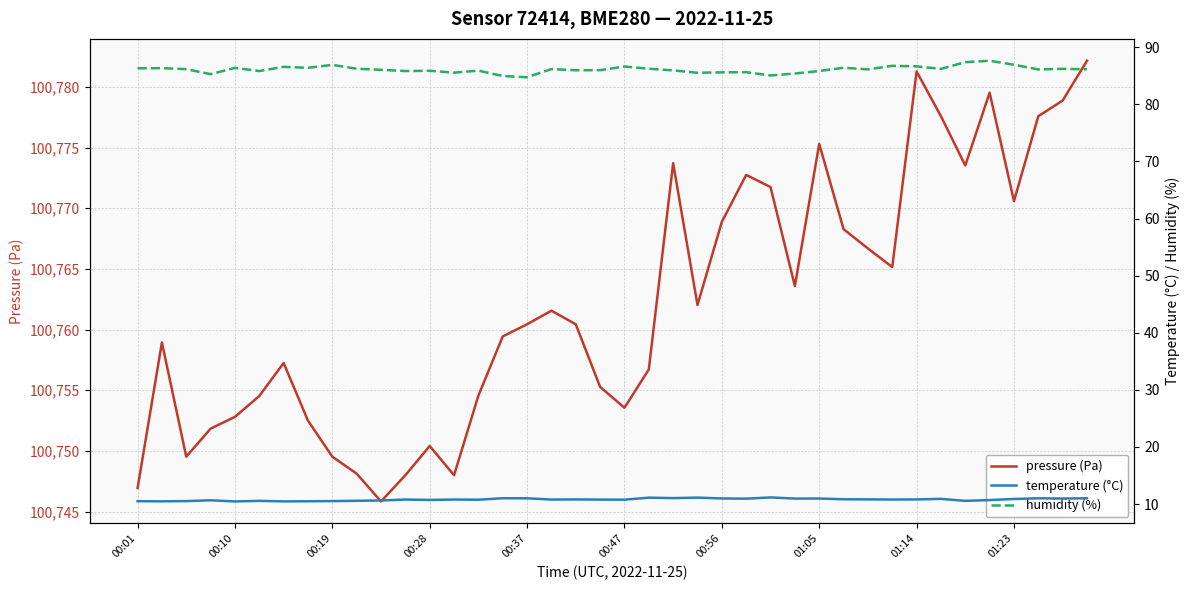

What is the highest value of the pressure (Pa) series?

100782.2